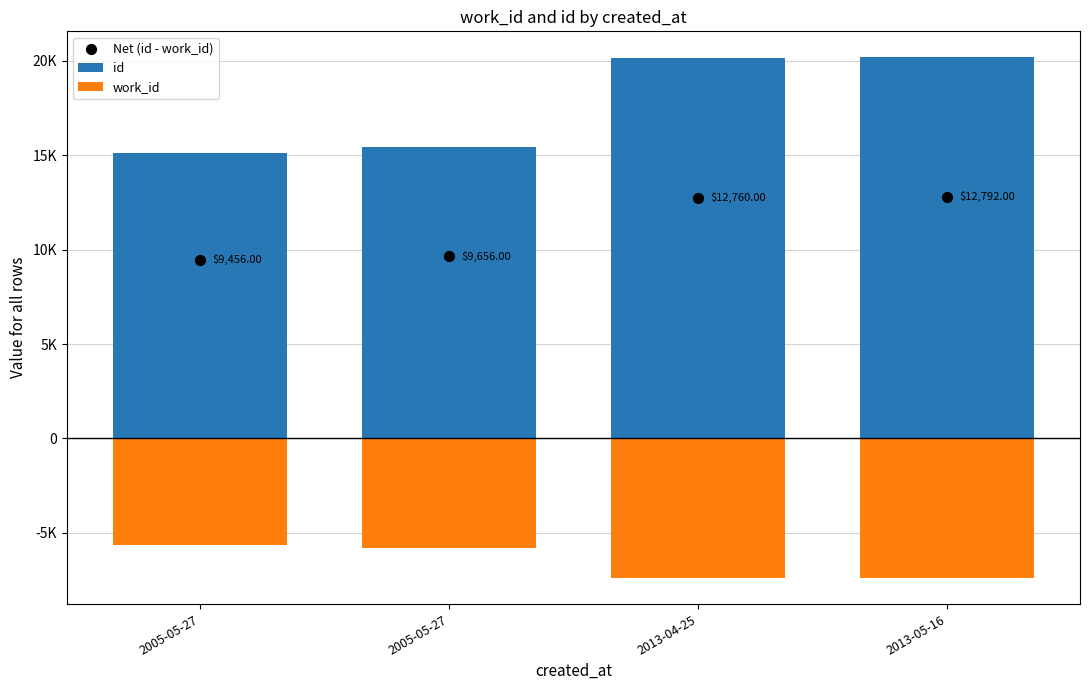

Which series has the largest total across all categories?

id